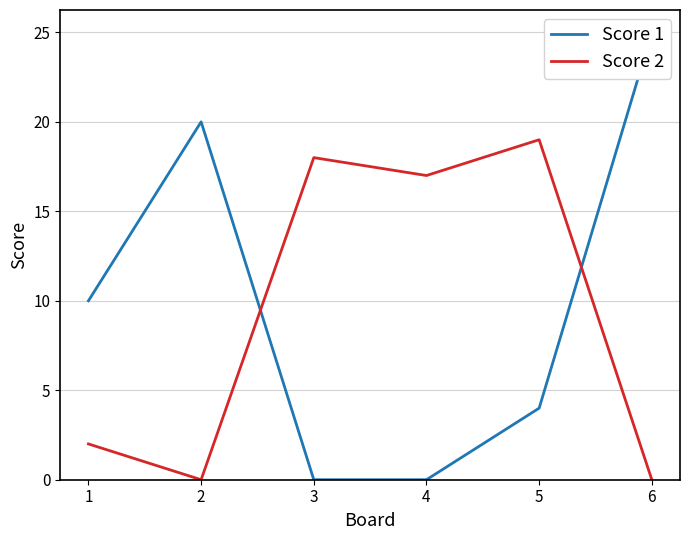

Read the Score 1 value at 1, to the nearest 5.

10